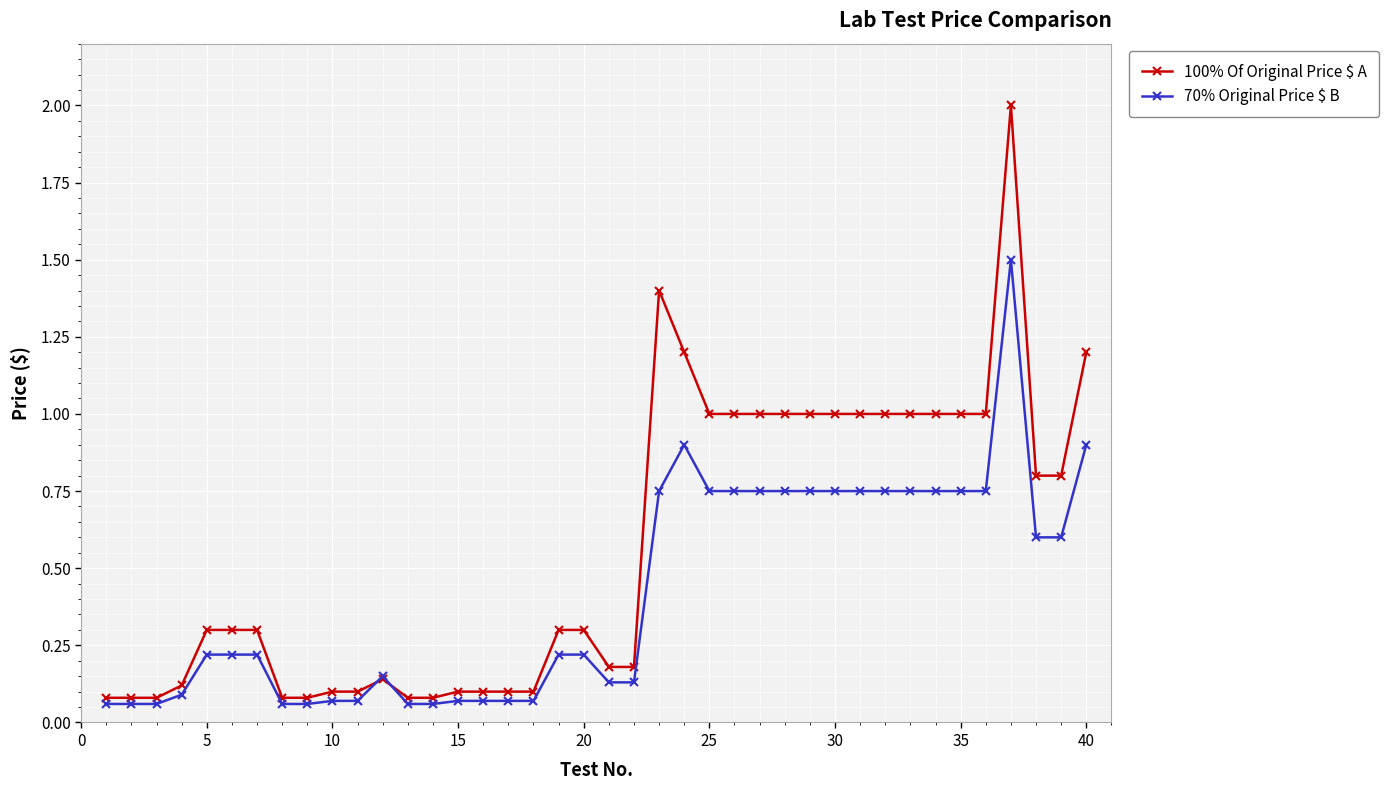

What is the value of the 100% Of Original Price $ A point at the 7th from the left?

0.3